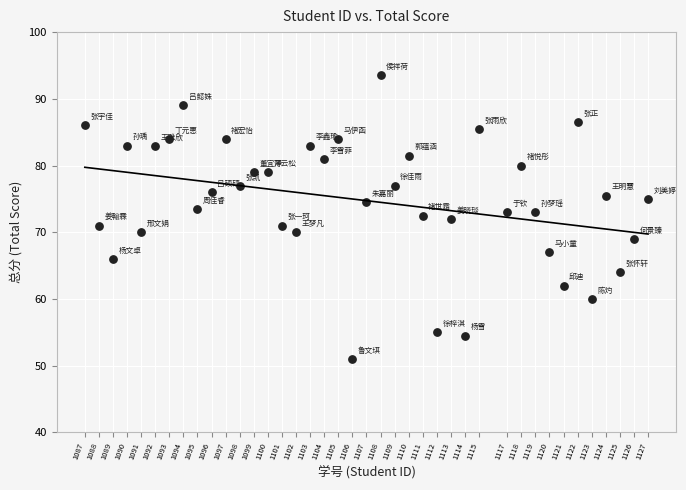

What is the range of X values (max minus min)?

40.0